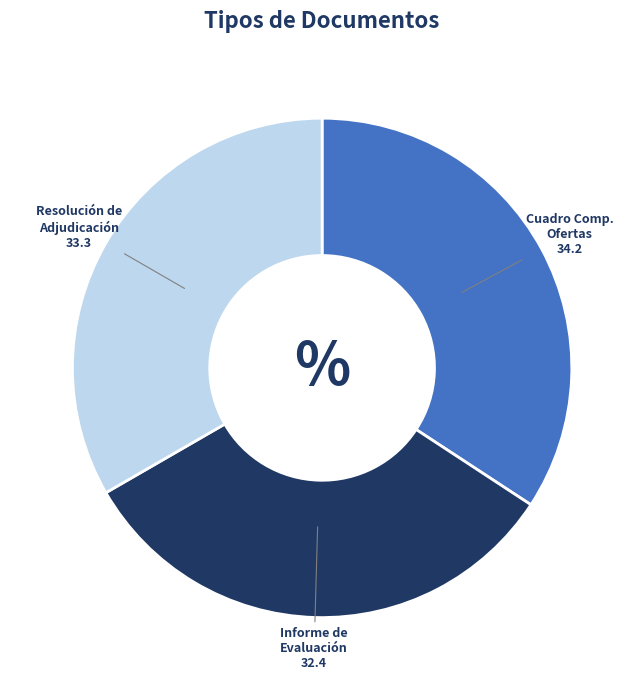

Is there any slice that represents more than half of the pie?

No